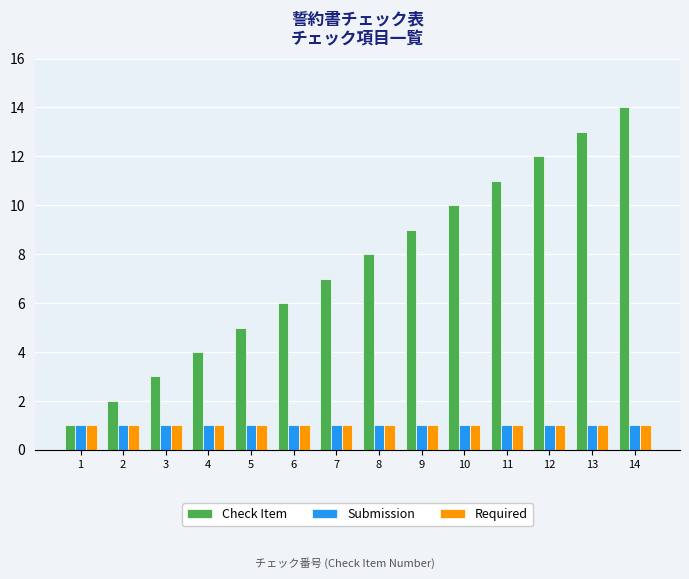

Is it true that Check Item equals 4 at 8?

False